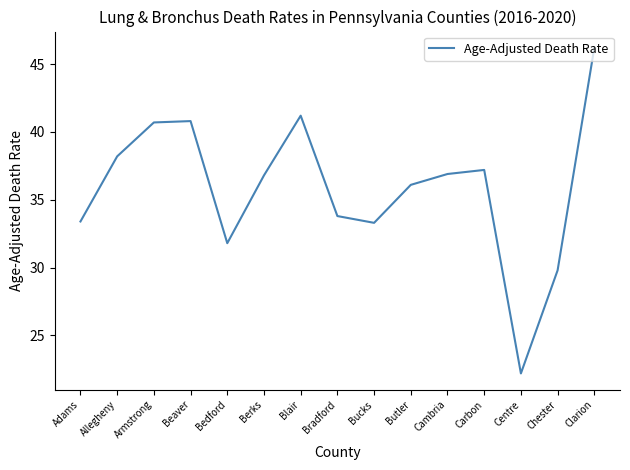

What position from the right is Adams?

15